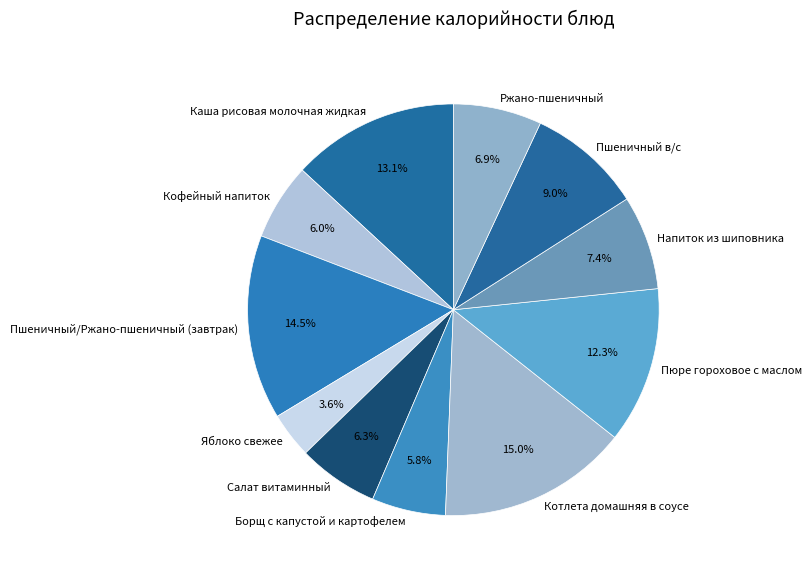

What is the smallest slice in the pie chart?

Яблоко свежее